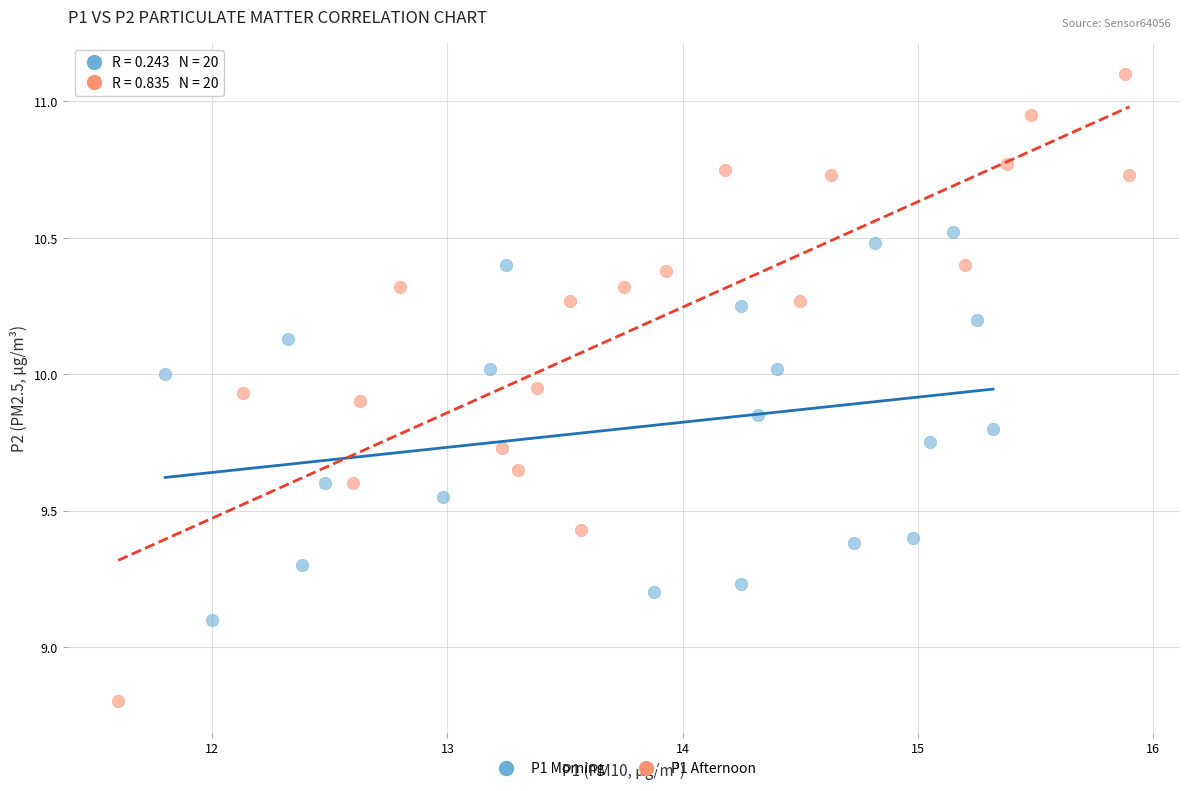

Which series has the largest Y range (max minus min)?

P1 Afternoon